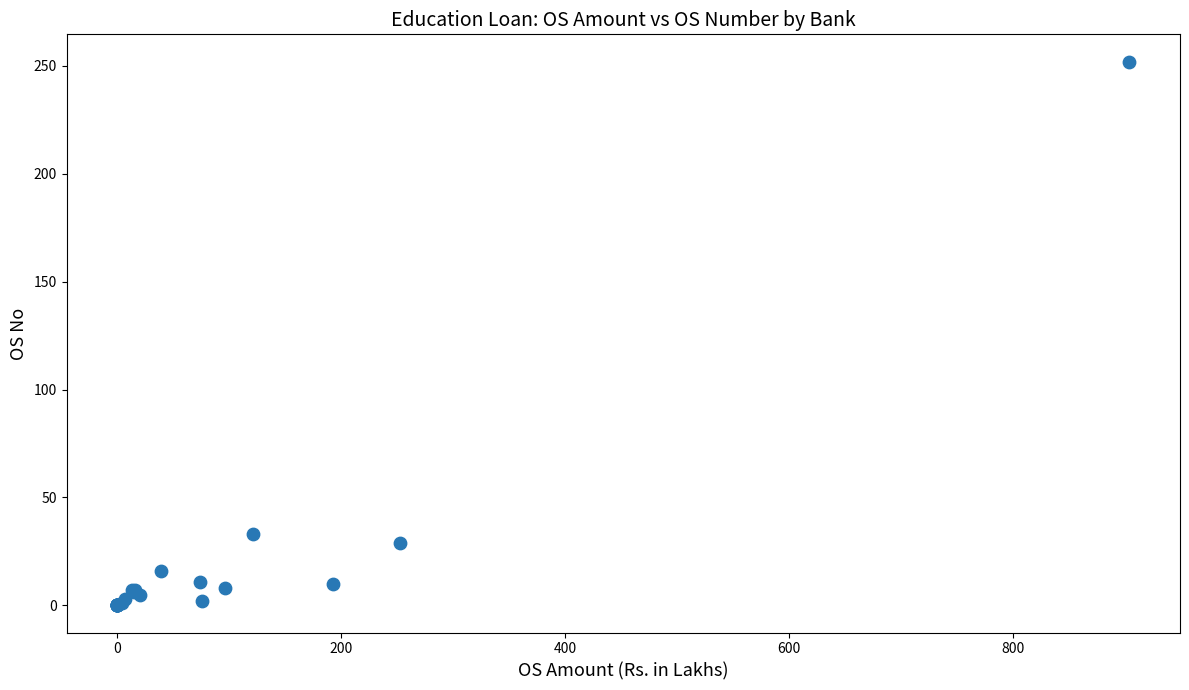

What Y value in the scatter plot is closest to 126?

33